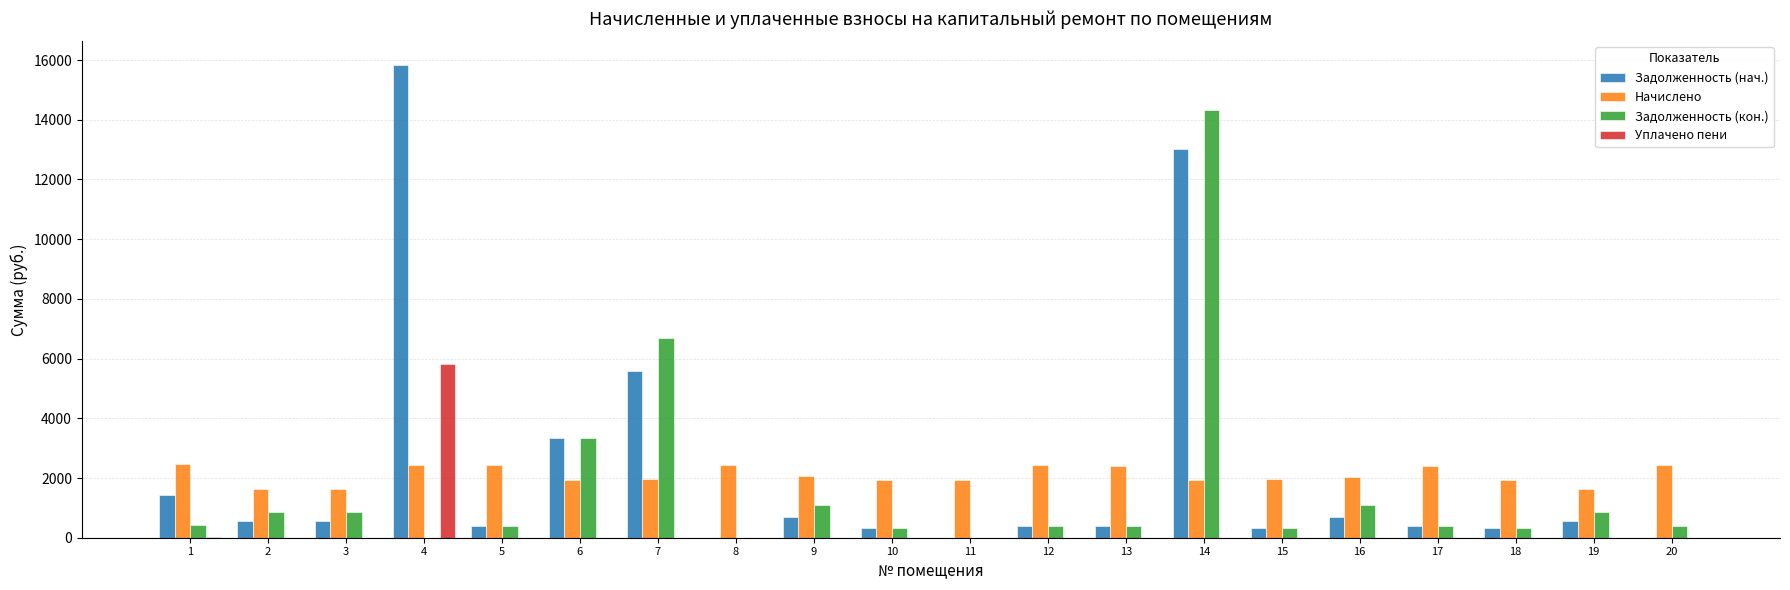

What is the sum of all Задолженность (нач.) values?

44811.8